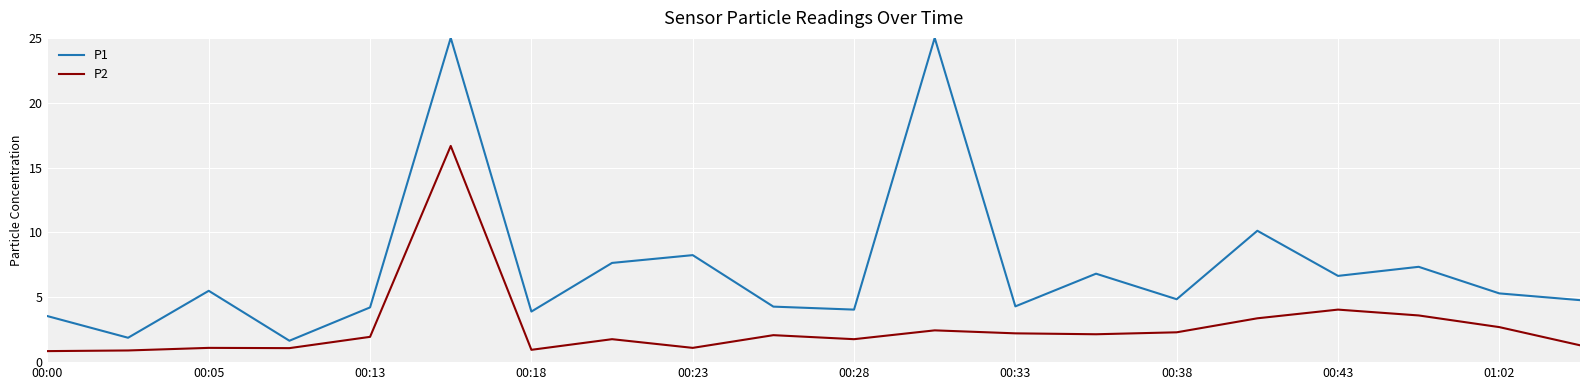

What are all the series names shown in the legend?

P1, P2